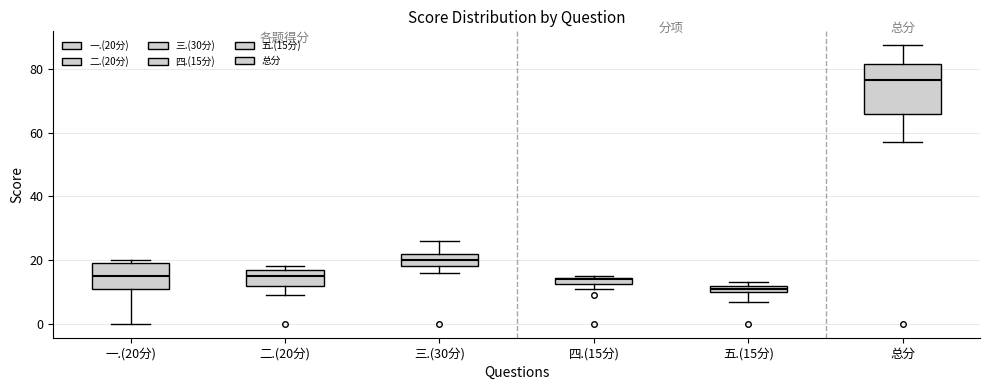

Where does the lower whisker of the box for 总分 end on the y-axis? The values are not printed on the chart, so give them approximately, as read against the axis.

58